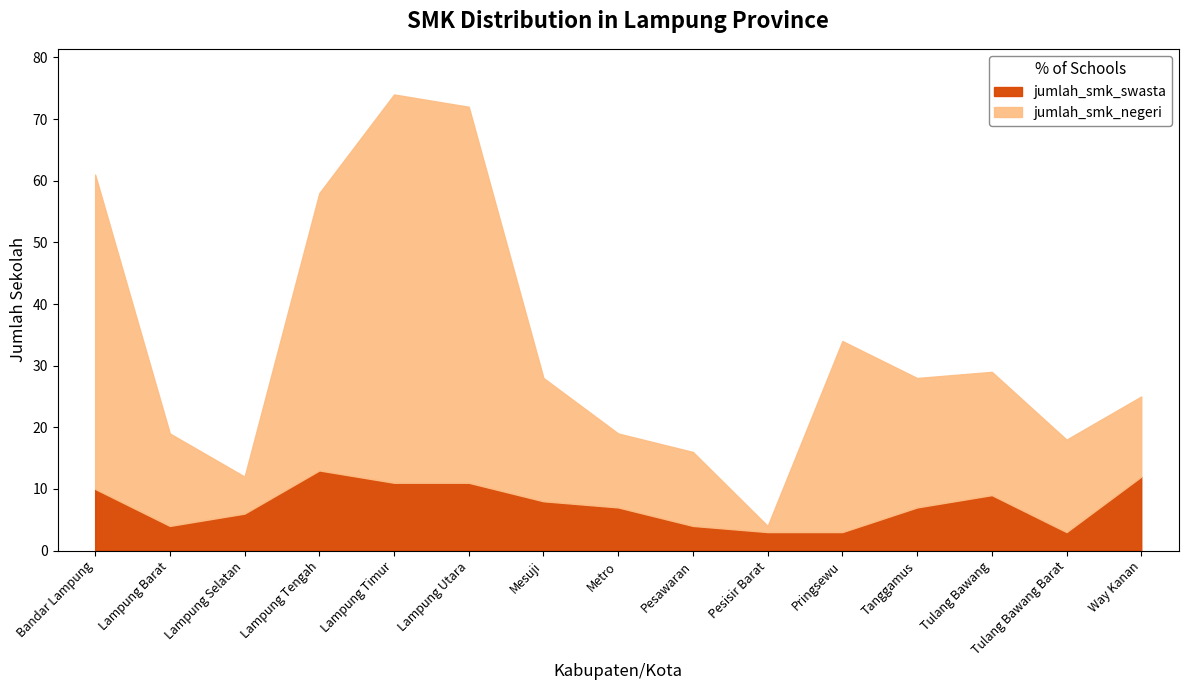

True or false: jumlah_smk_swasta and jumlah_smk_negeri cross at least once.

True